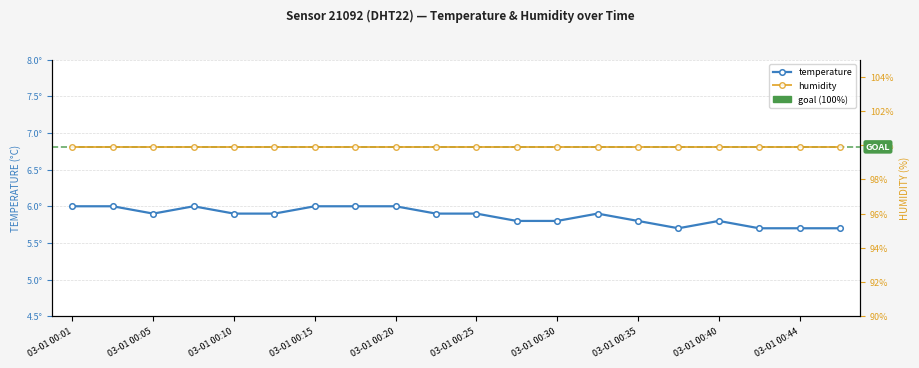

At which category is the sum across all series the highest?

03-01 00:01